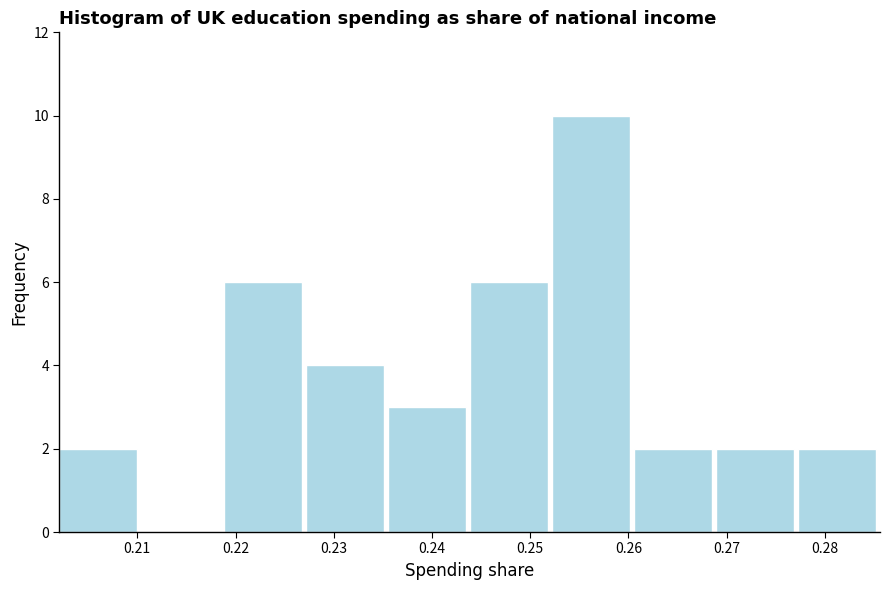

How tall is the bar that spans 0.227 to 0.235 on the x-axis? Neither the bar edges nor the heights are printed on the chart, so give them approximately, as read against the axes.

4